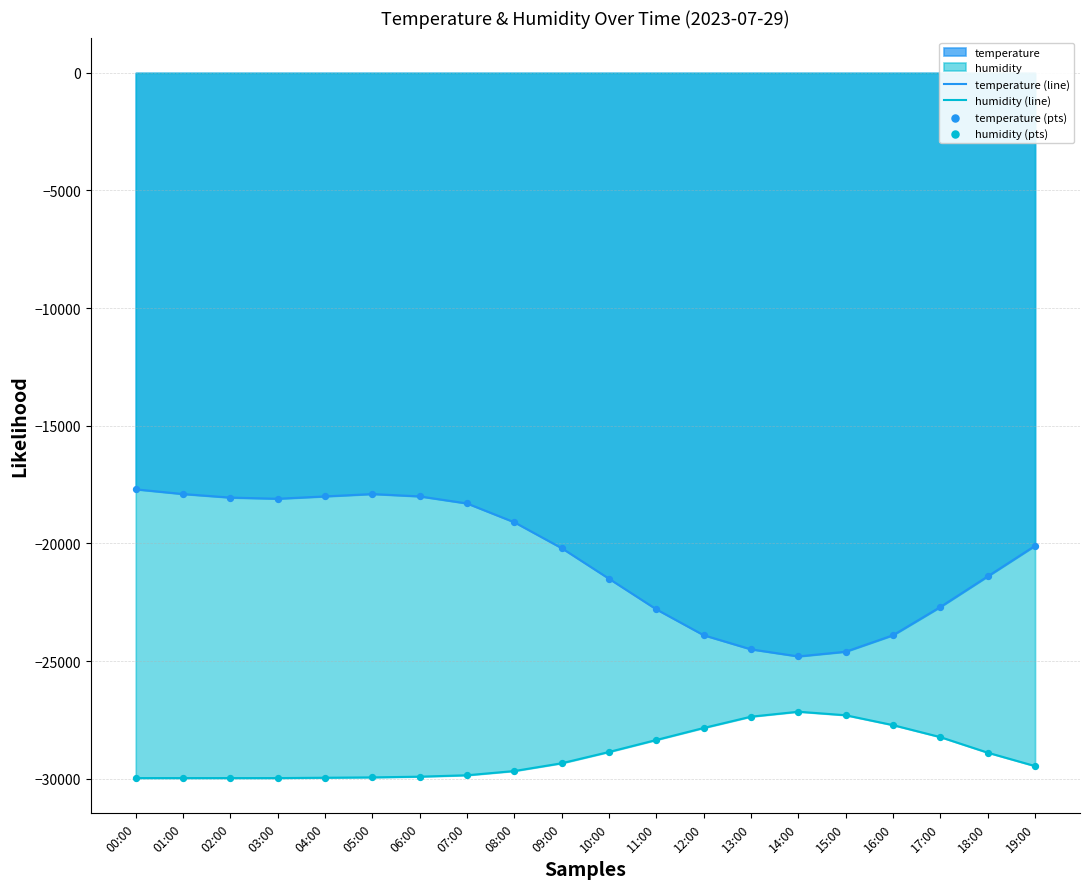

At how many categories does at least one series exceed -18532?

8